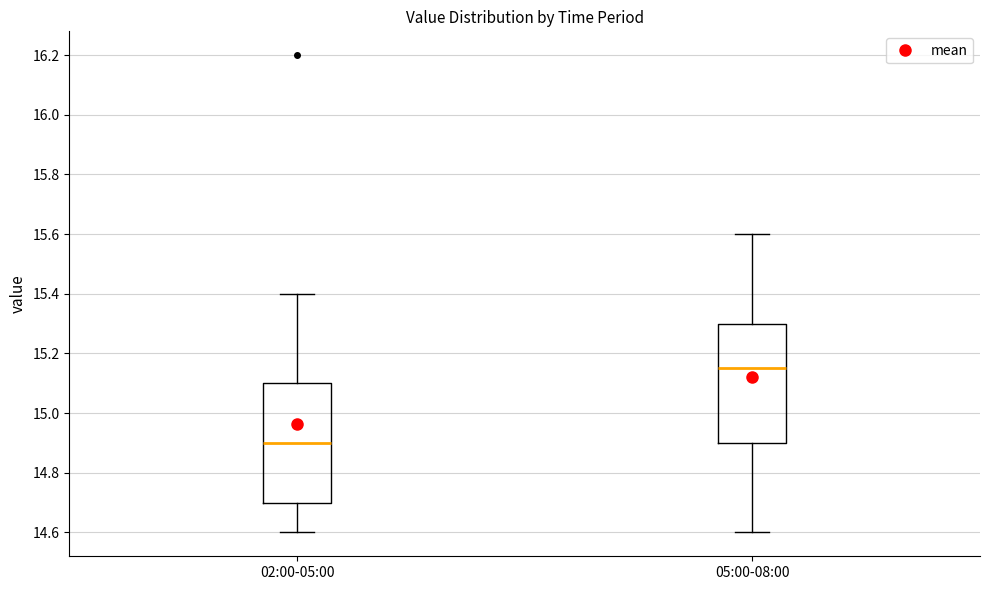

Where does the upper whisker of the box for 02:00-05:00 end on the y-axis? The values are not printed on the chart, so give them approximately, as read against the axis.

15.40